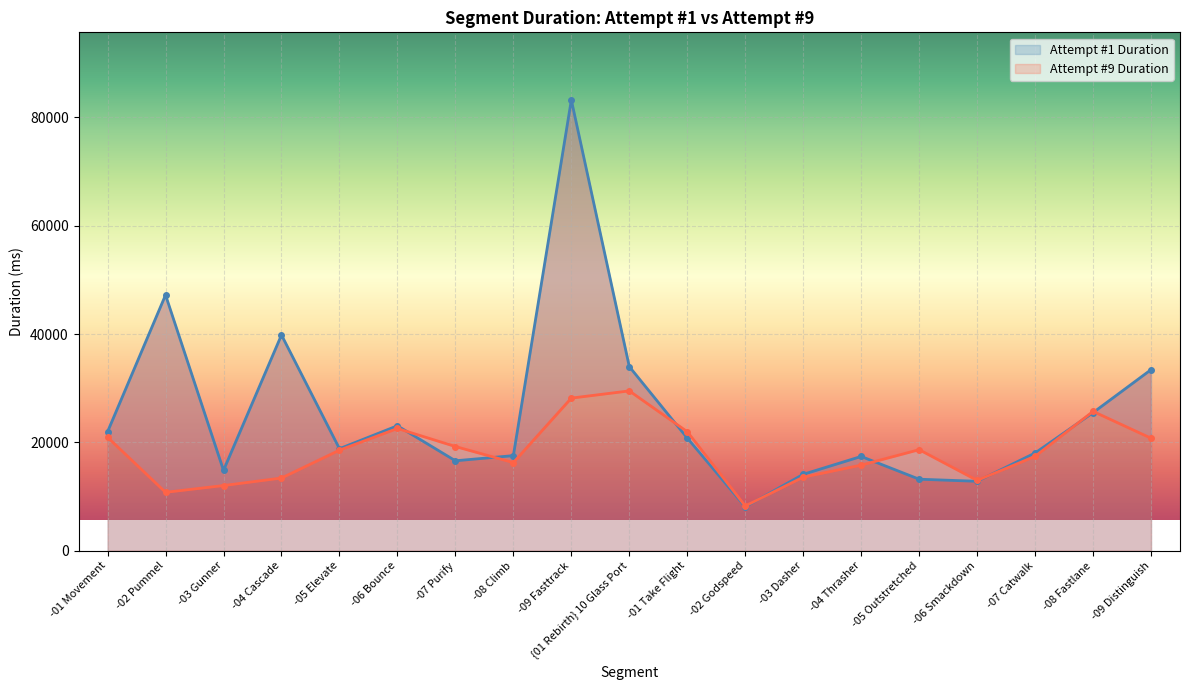

What is the label of the 6th point from the right?

-04 Thrasher